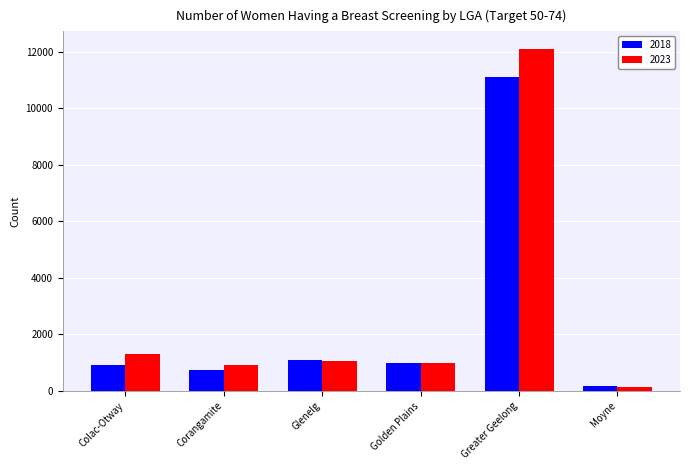

What is the difference between the maximum and second lowest values in the 2023 series?

11206